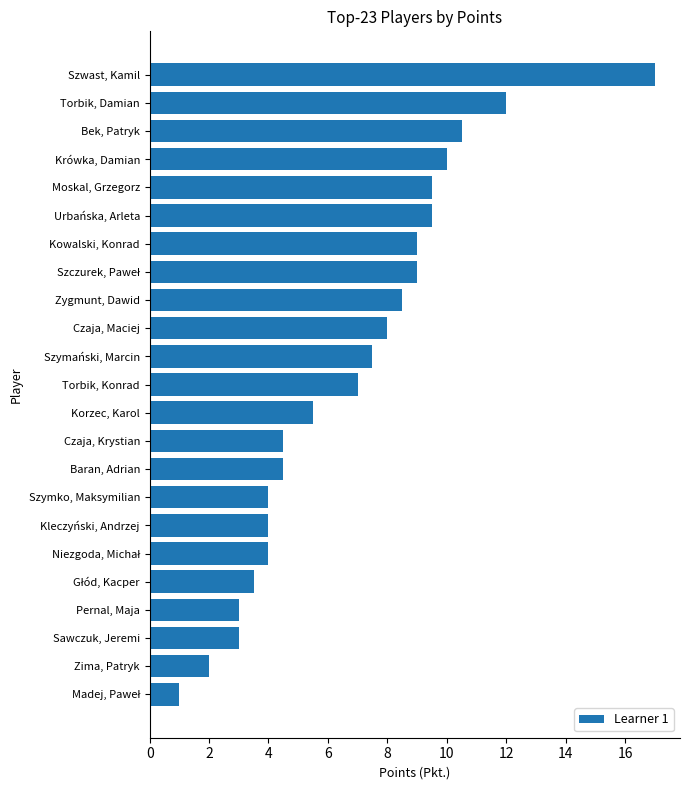

What value does the data have at Torbik, Damian?

12.0